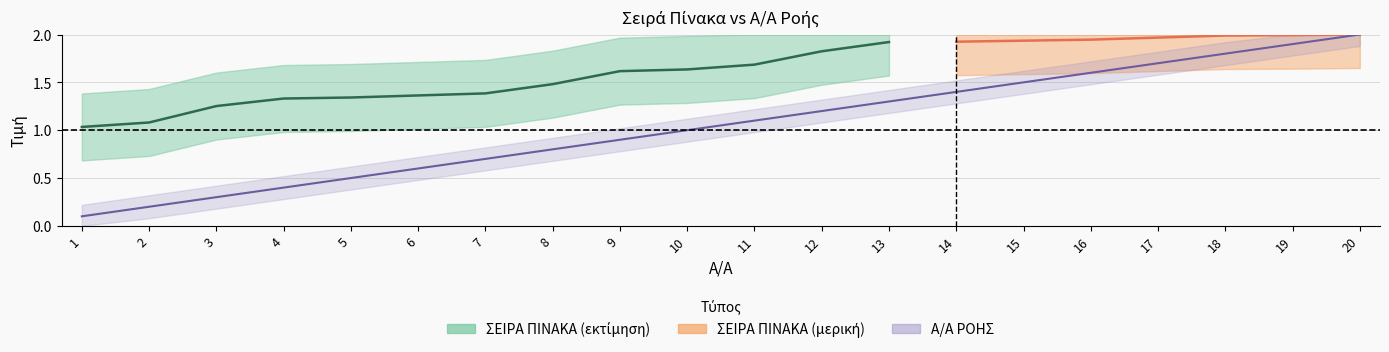

The value at 8 is 1.4. True or false?

False